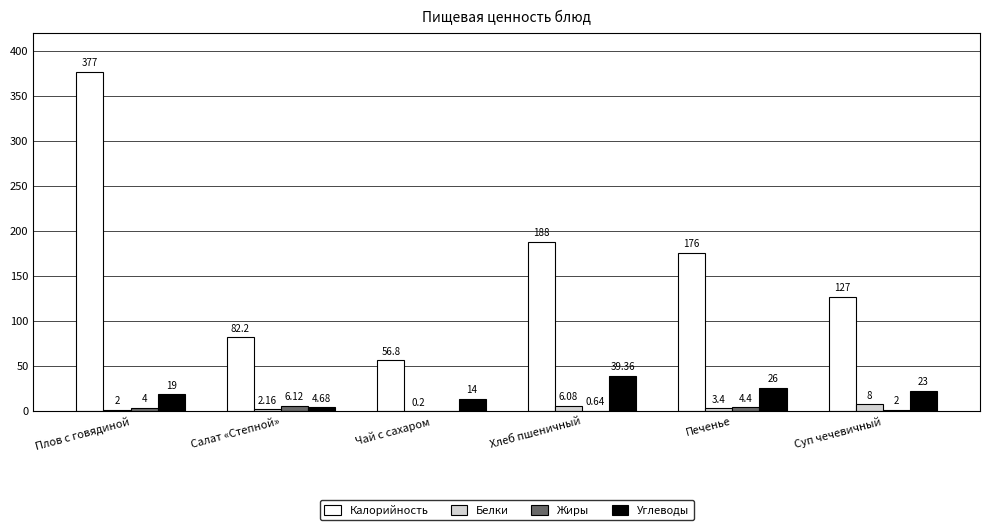

What is the spread (max minus min) of values at Чай с сахаром?

56.8